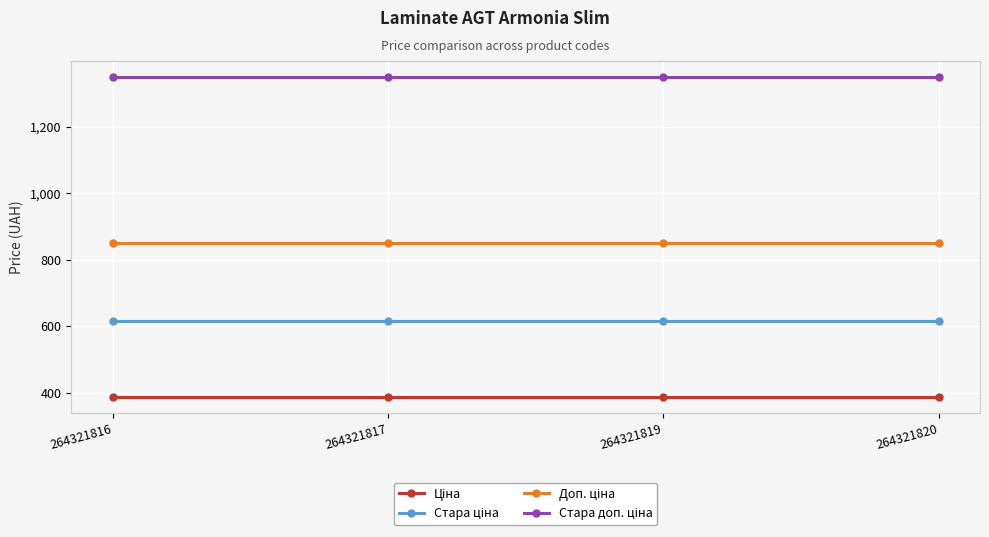

What is the total value across all series at 264321816?

3200.8